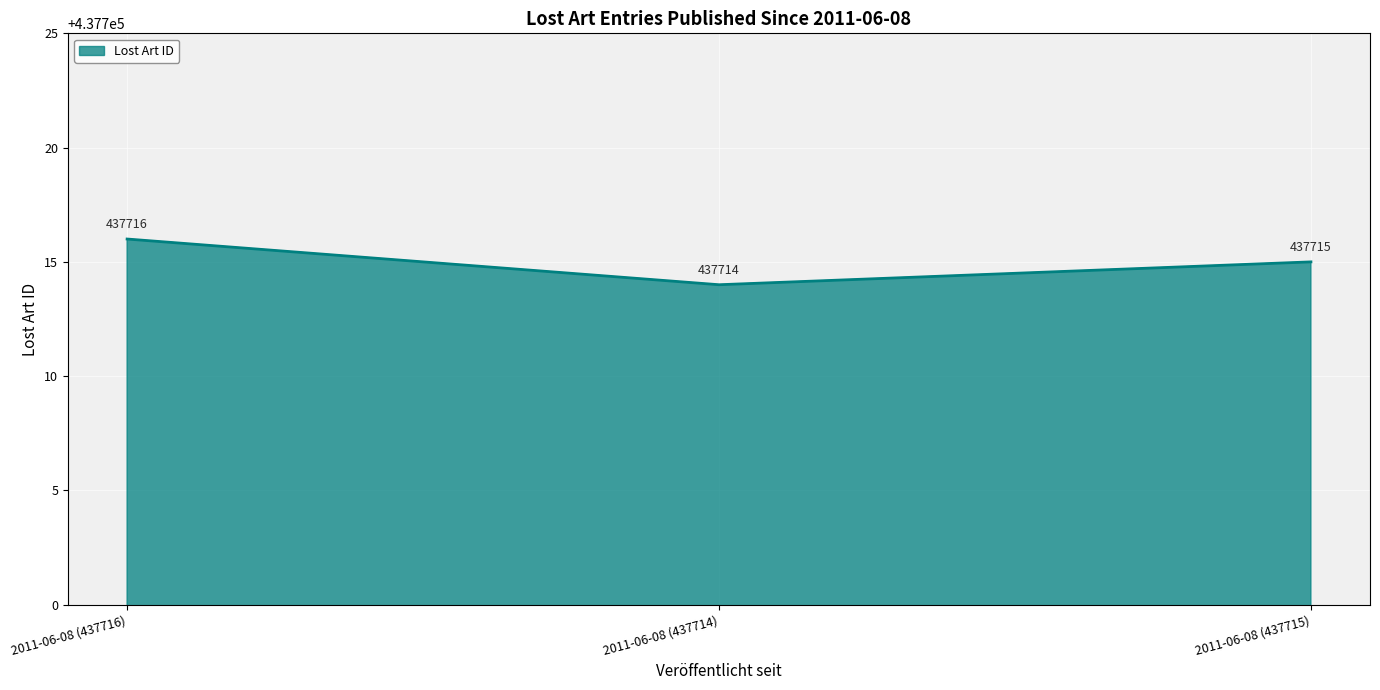

Reading right to left, transcribe all the data shown in this chart.

437715	437714	437716